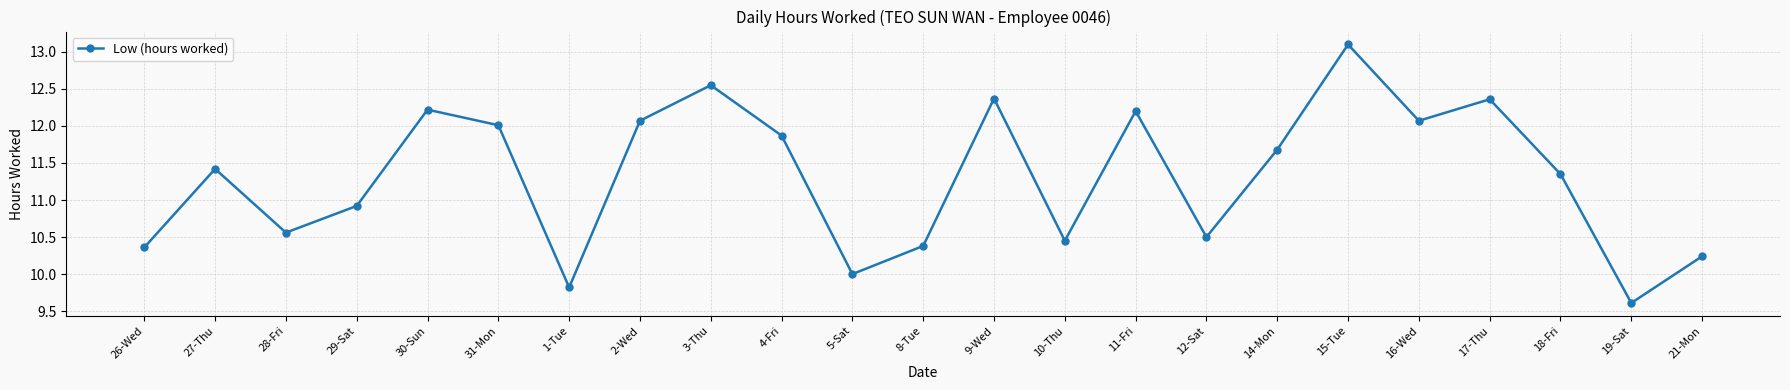

True or false: the data shows 12.4 at 17-Thu.

True